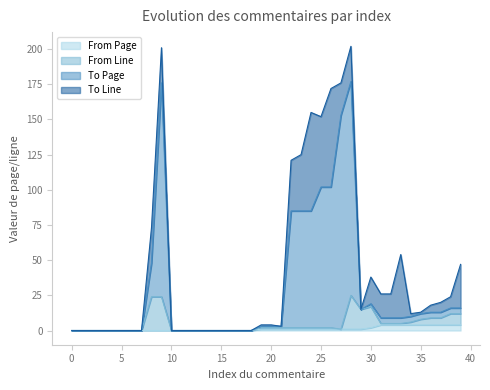

True or false: From Page and To Page intersect in this chart.

False